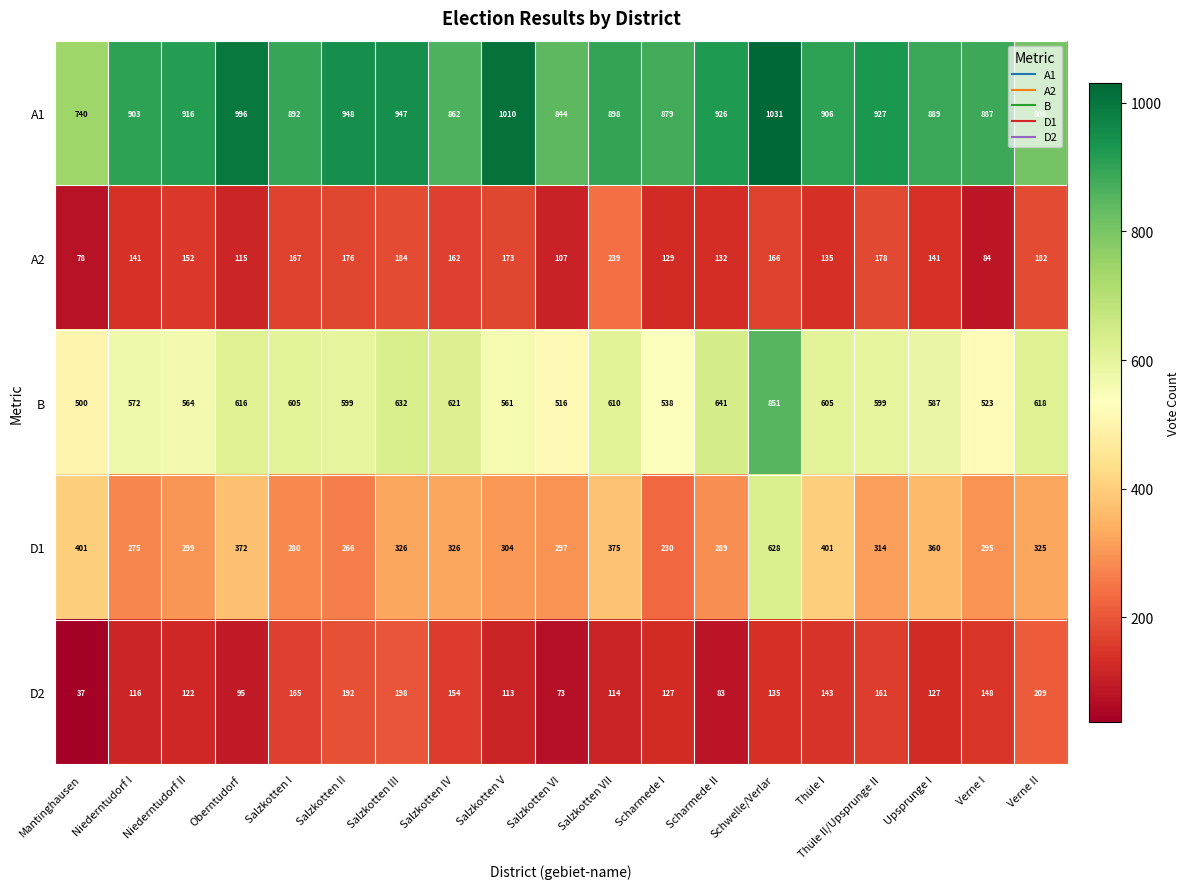

What is the spread (max minus min) of values at Verne I?

803